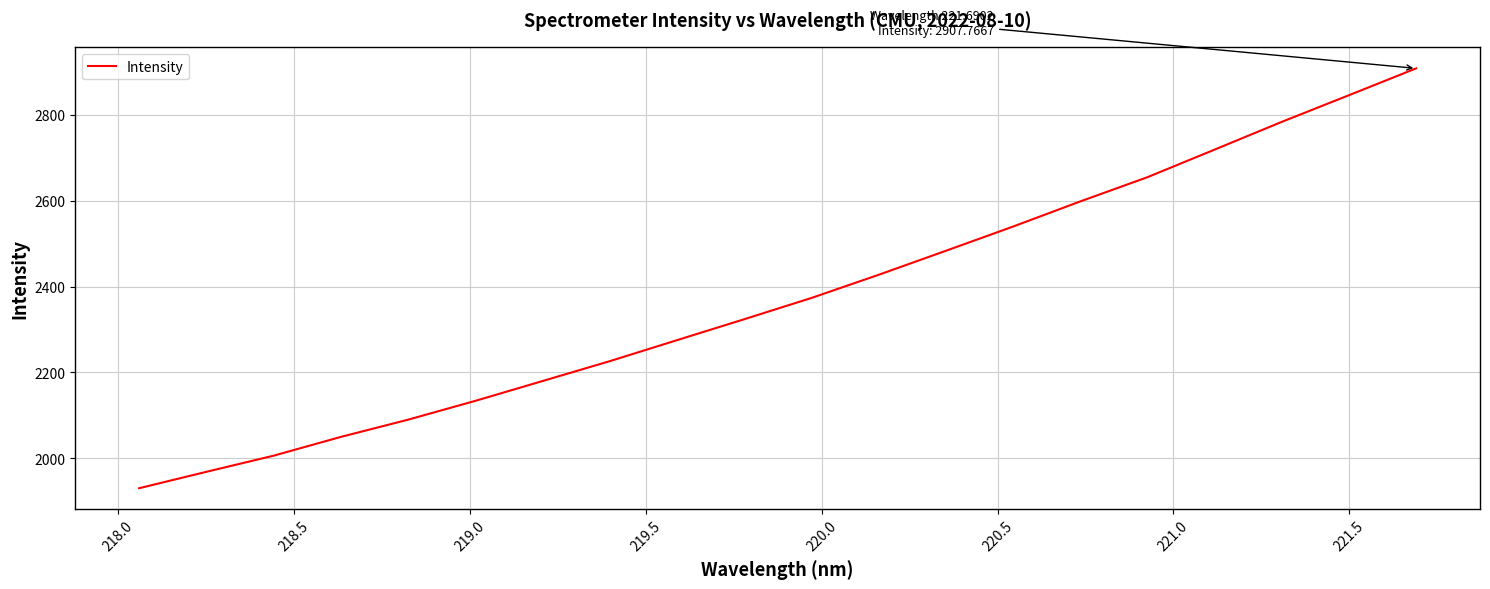

What is the difference between the maximum and minimum values?

977.3